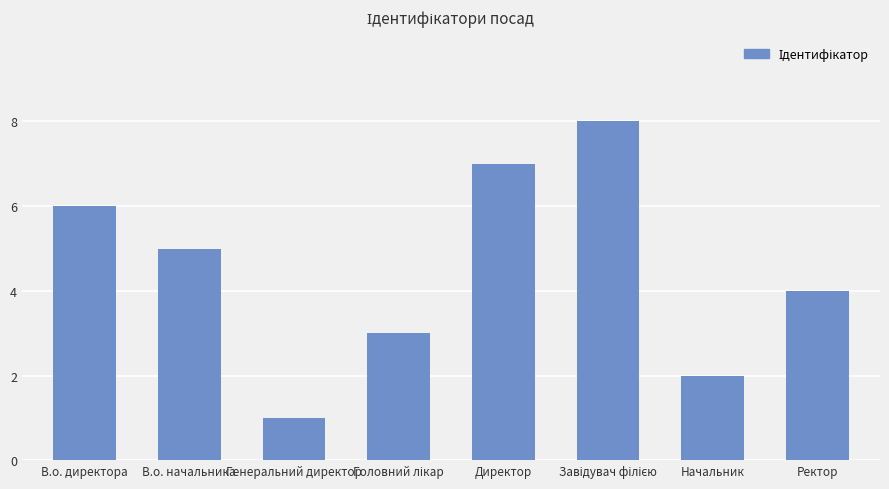

Reading right to left, transcribe all the data shown in this chart.

4	2	8	7	3	1	5	6